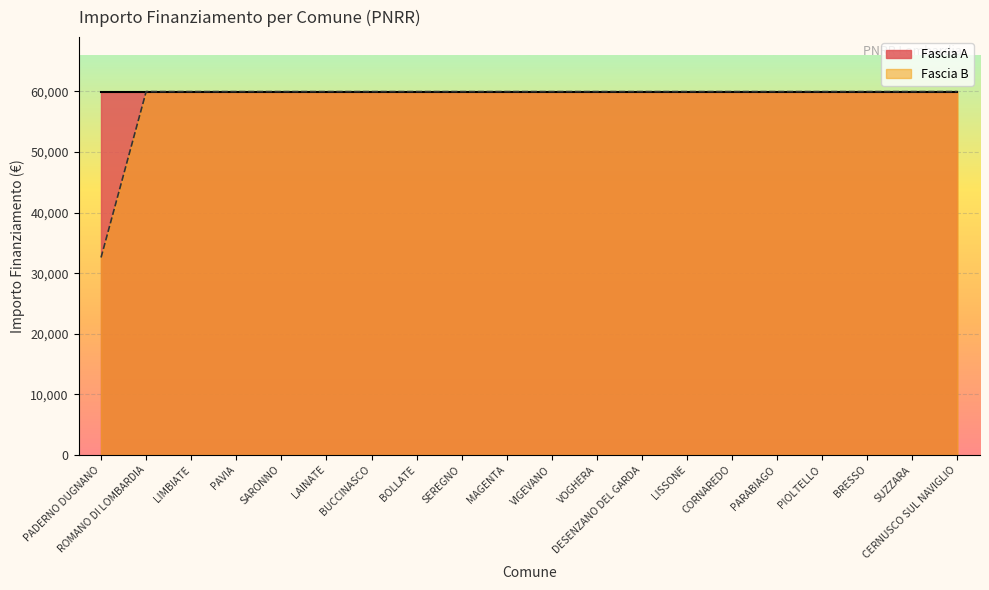

List the labels in order of value, largest first.

ROMANO DI LOMBARDIA, LIMBIATE, PAVIA, SARONNO, LAINATE, BUCCINASCO, BOLLATE, SEREGNO, MAGENTA, VIGEVANO, VOGHERA, DESENZANO DEL GARDA, LISSONE, CORNAREDO, PARABIAGO, PIOLTELLO, BRESSO, SUZZARA, CERNUSCO SUL NAVIGLIO, PADERNO DUGNANO